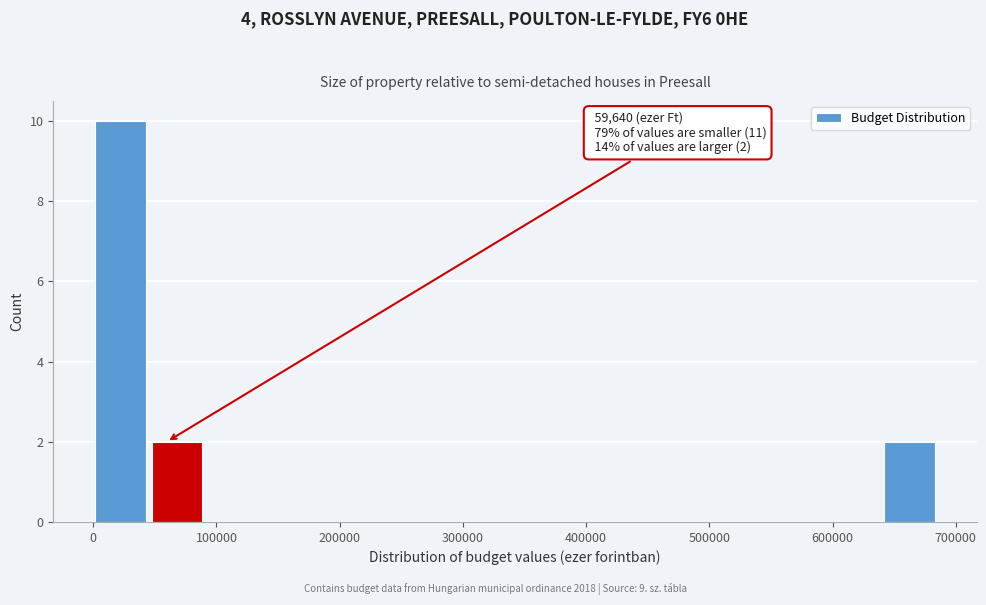

Over which range of the x-axis is the bar tallest?

0 to 50000